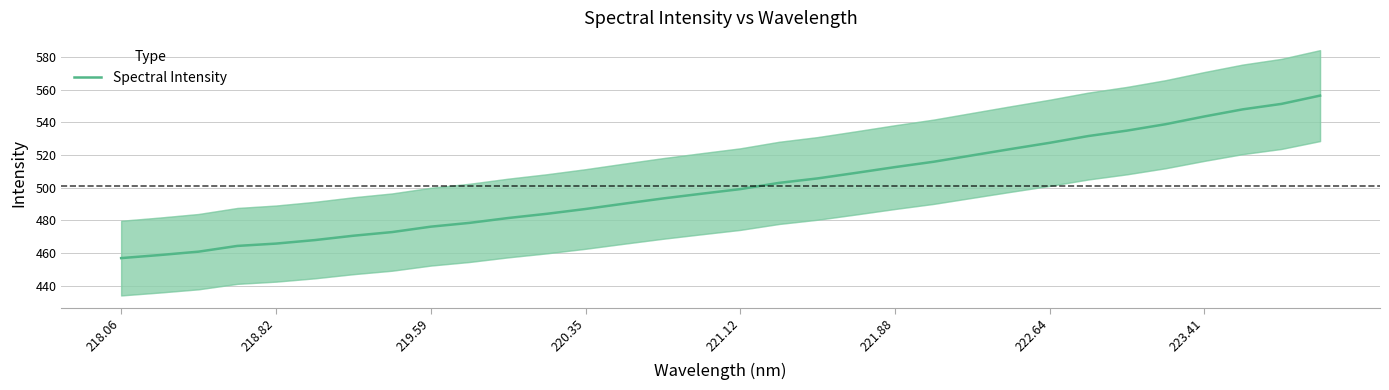

What is the highest value of the Spectral Intensity series?

556.3